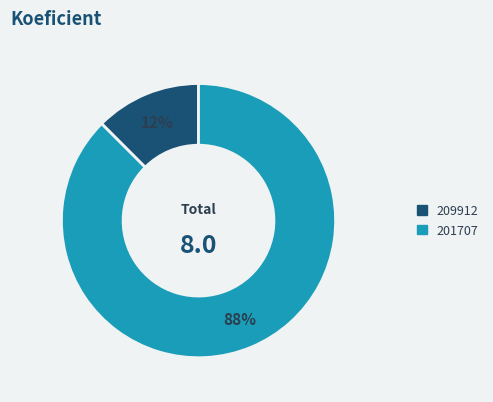

Is there a majority slice in this chart?

Yes